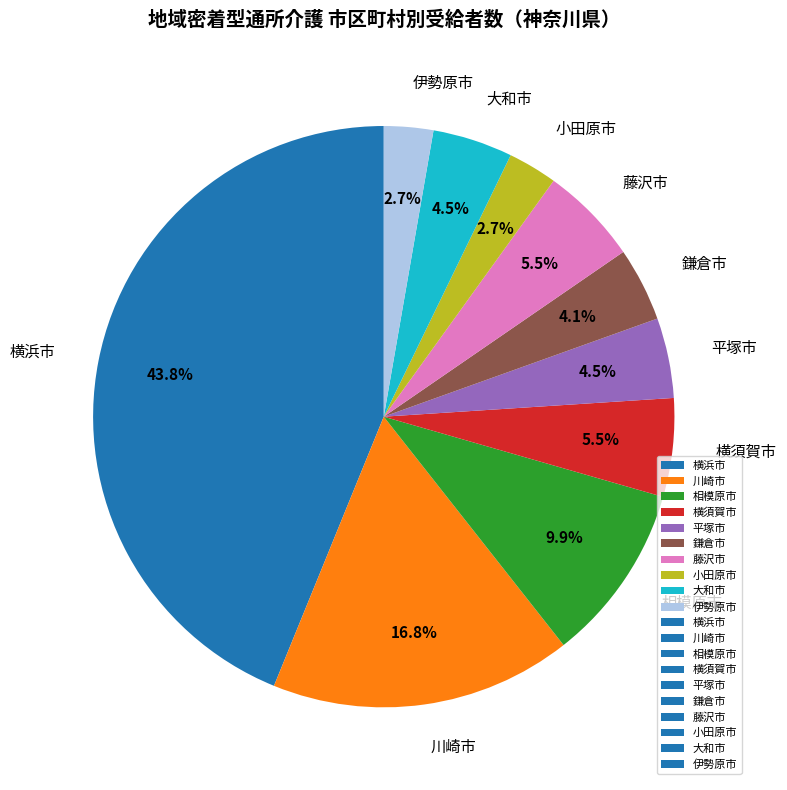

What is the ratio of the value at 藤沢市 to the value at 大和市?

1.2